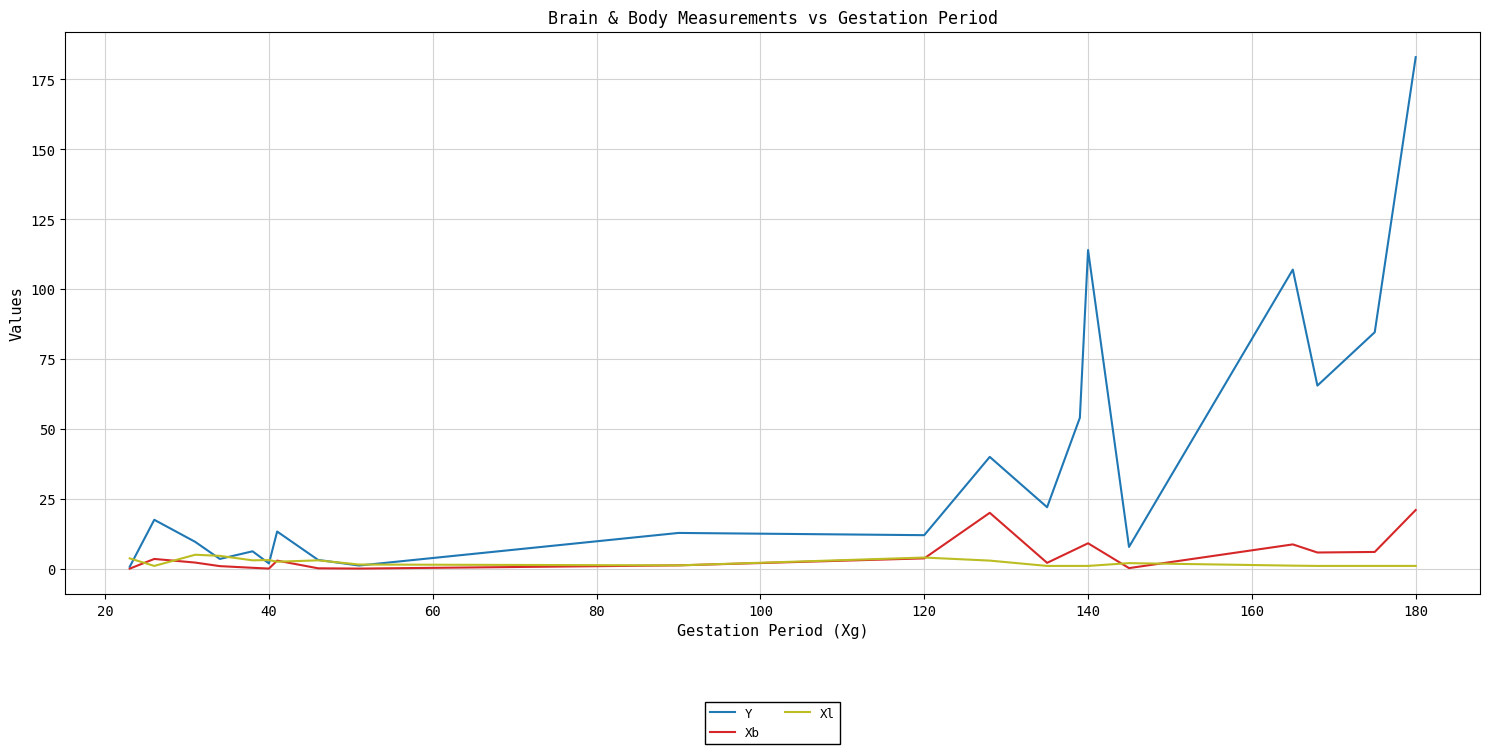

What is the maximum value for Xl?

5.0